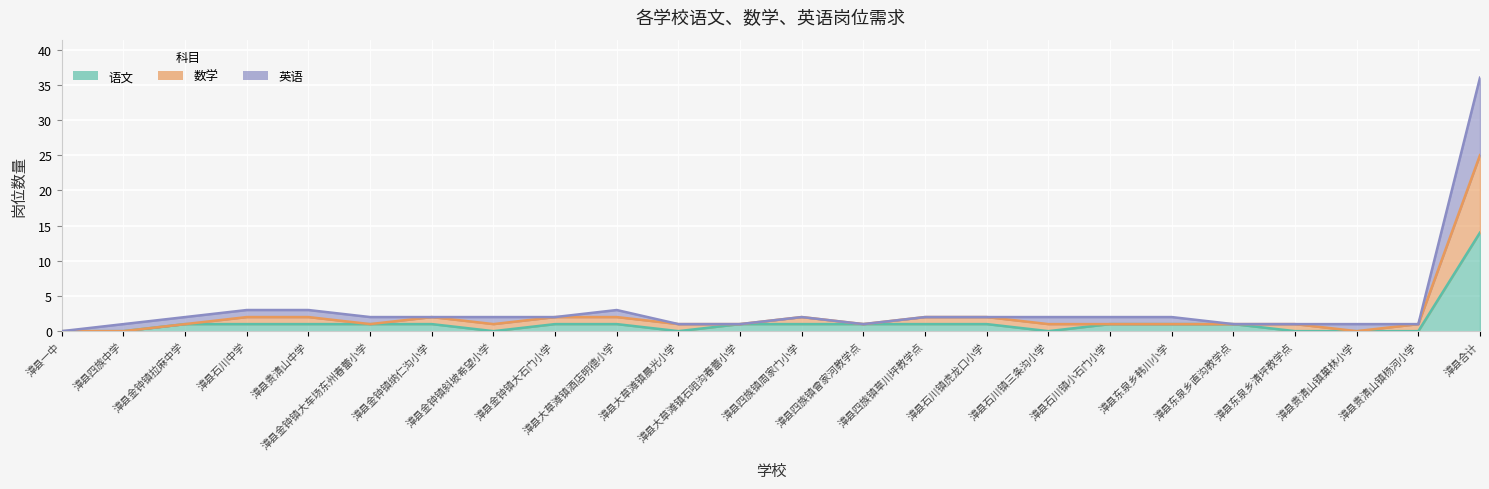

What are all the series names shown in the legend?

语文, 数学, 英语